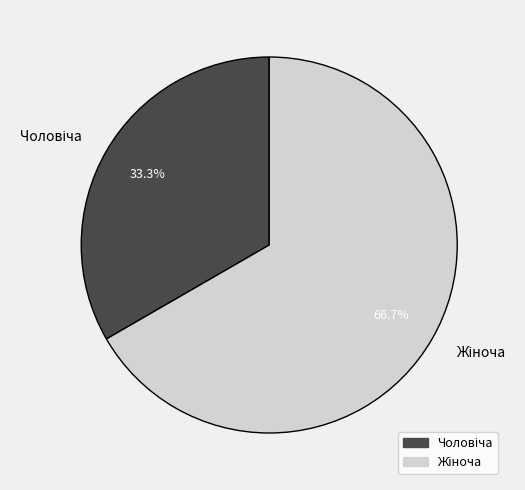

How many slices are in this pie chart?

2